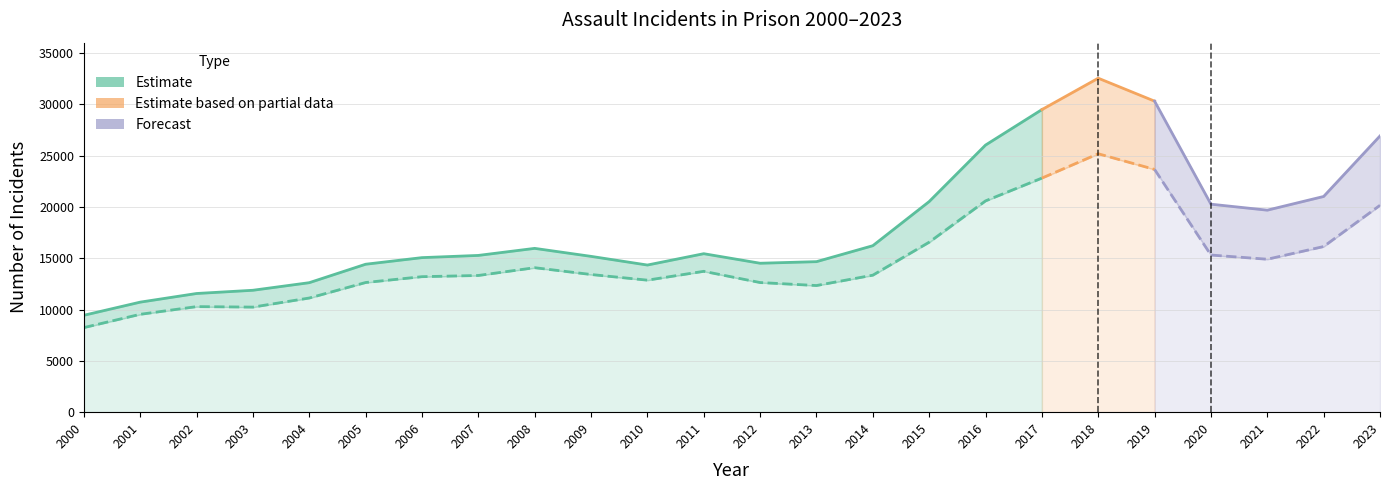

At how many categories does at least one series exceed 14621?

16